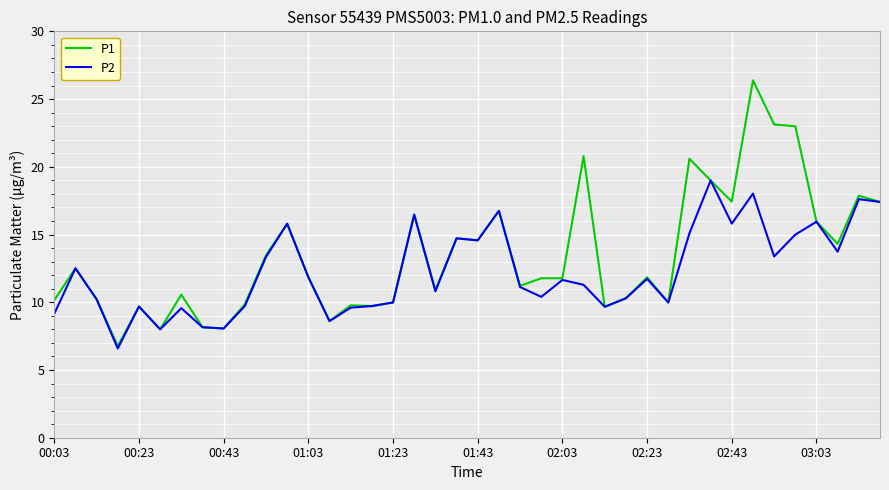

How many distinct data groups are displayed?

2